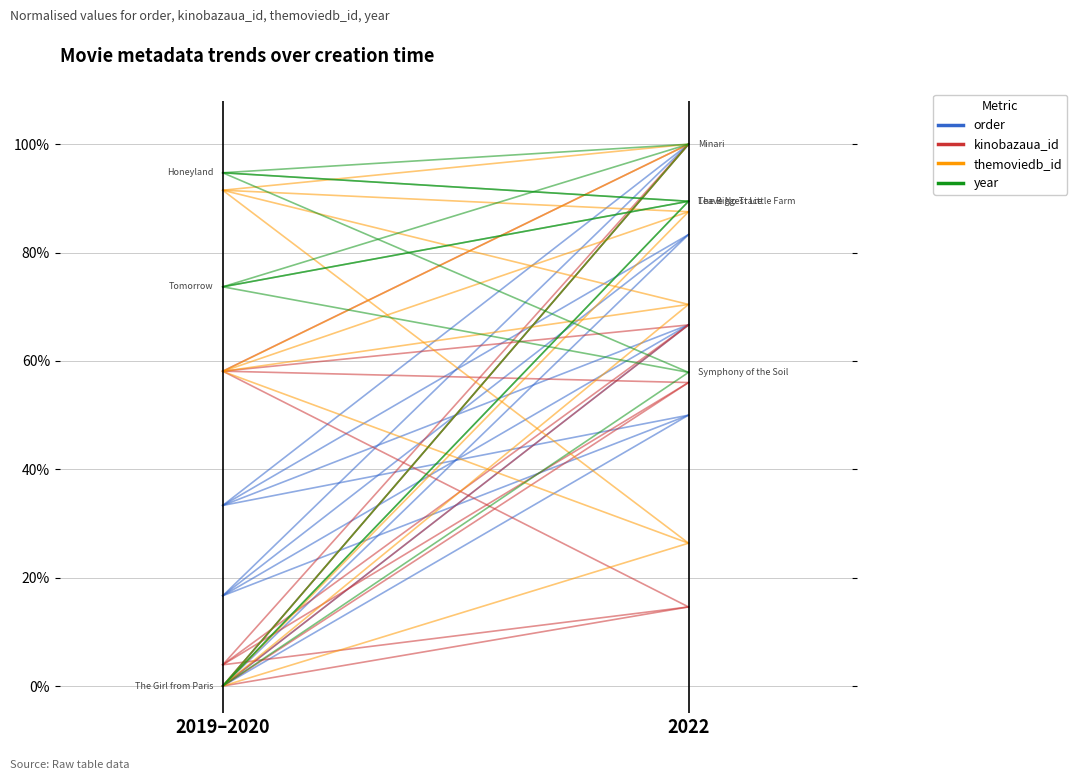

Rank the series at 2019–2020 from highest to lowest value.

kinobazaua_id, order, themoviedb_id, year